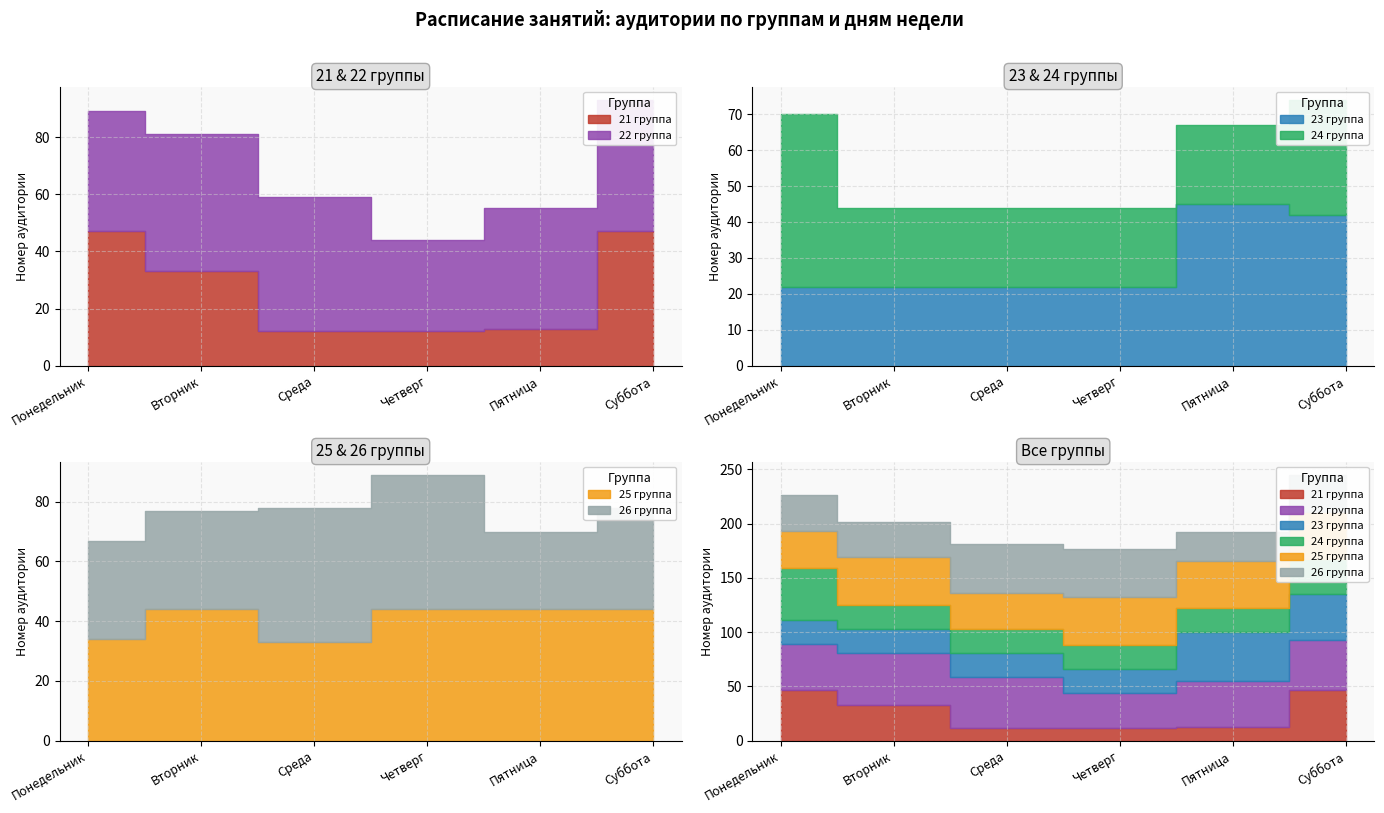

Where is the first local maximum for 23 группа?

Пятница